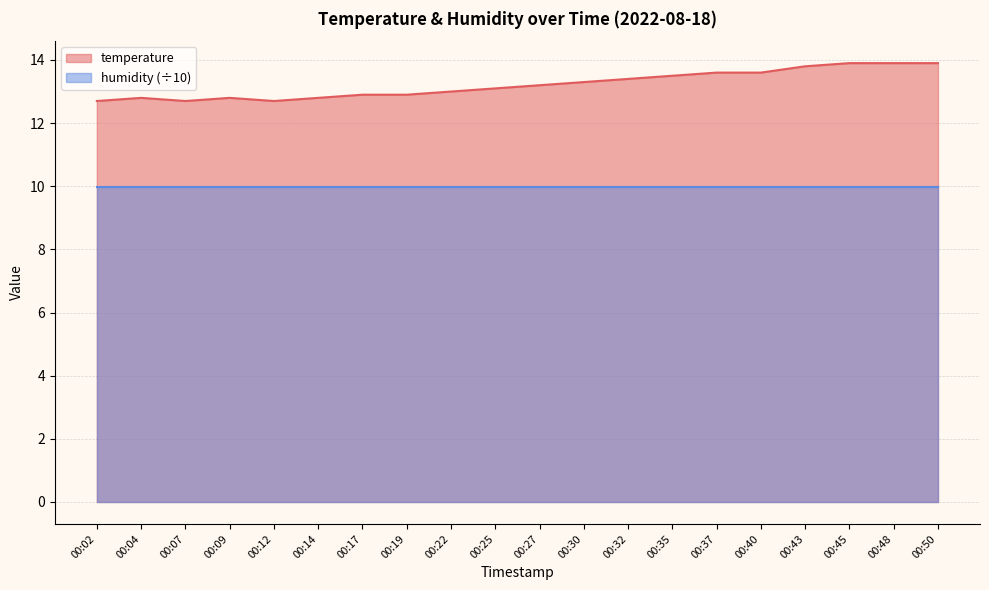

List the labels in order of value, largest first.

00:45, 00:48, 00:50, 00:43, 00:37, 00:40, 00:35, 00:32, 00:30, 00:27, 00:25, 00:22, 00:17, 00:19, 00:04, 00:09, 00:14, 00:02, 00:07, 00:12